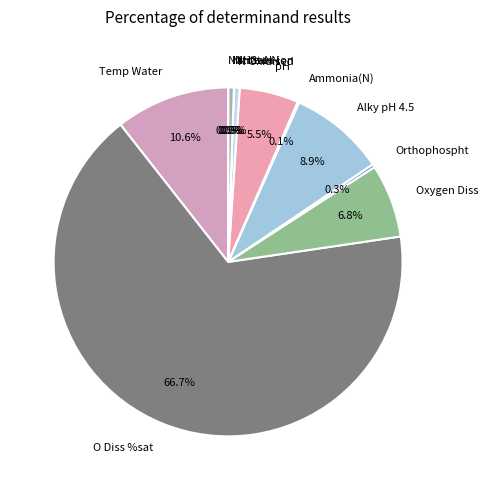

Which category has the biggest portion of the pie?

O Diss %sat